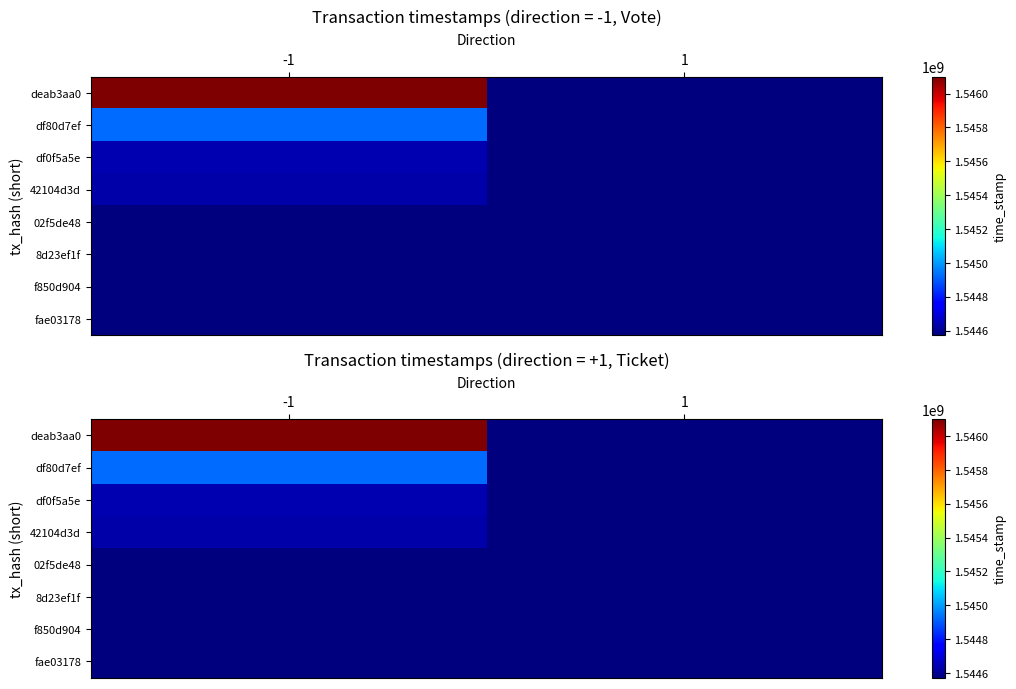

At -1, list the series in order from smallest to largest.

02f5de48, 8d23ef1f, f850d904, fae03178, 42104d3d, df0f5a5e, df80d7ef, deab3aa0